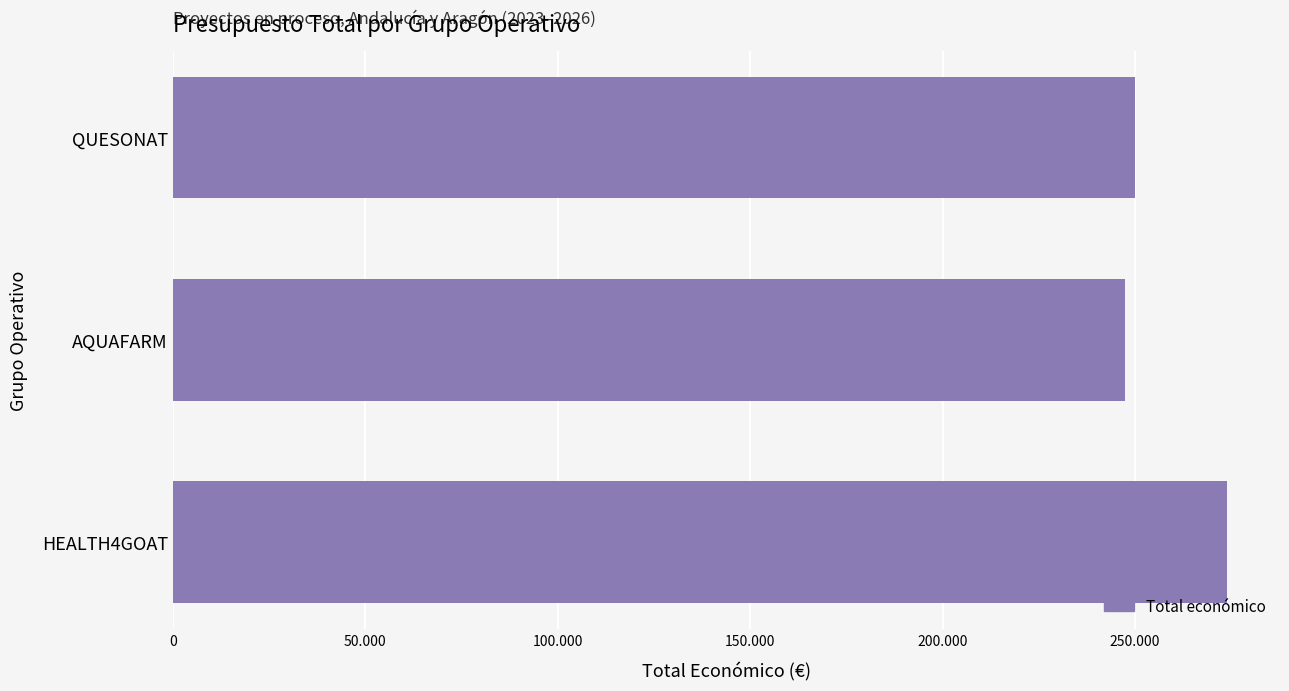

Does the chart contain stacked bars?

No